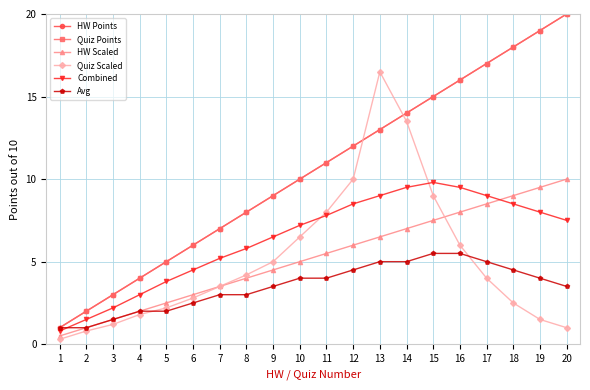

At 19, list the series in order from largest to smallest.

HW Points, Quiz Points, HW Scaled, Combined, Avg, Quiz Scaled